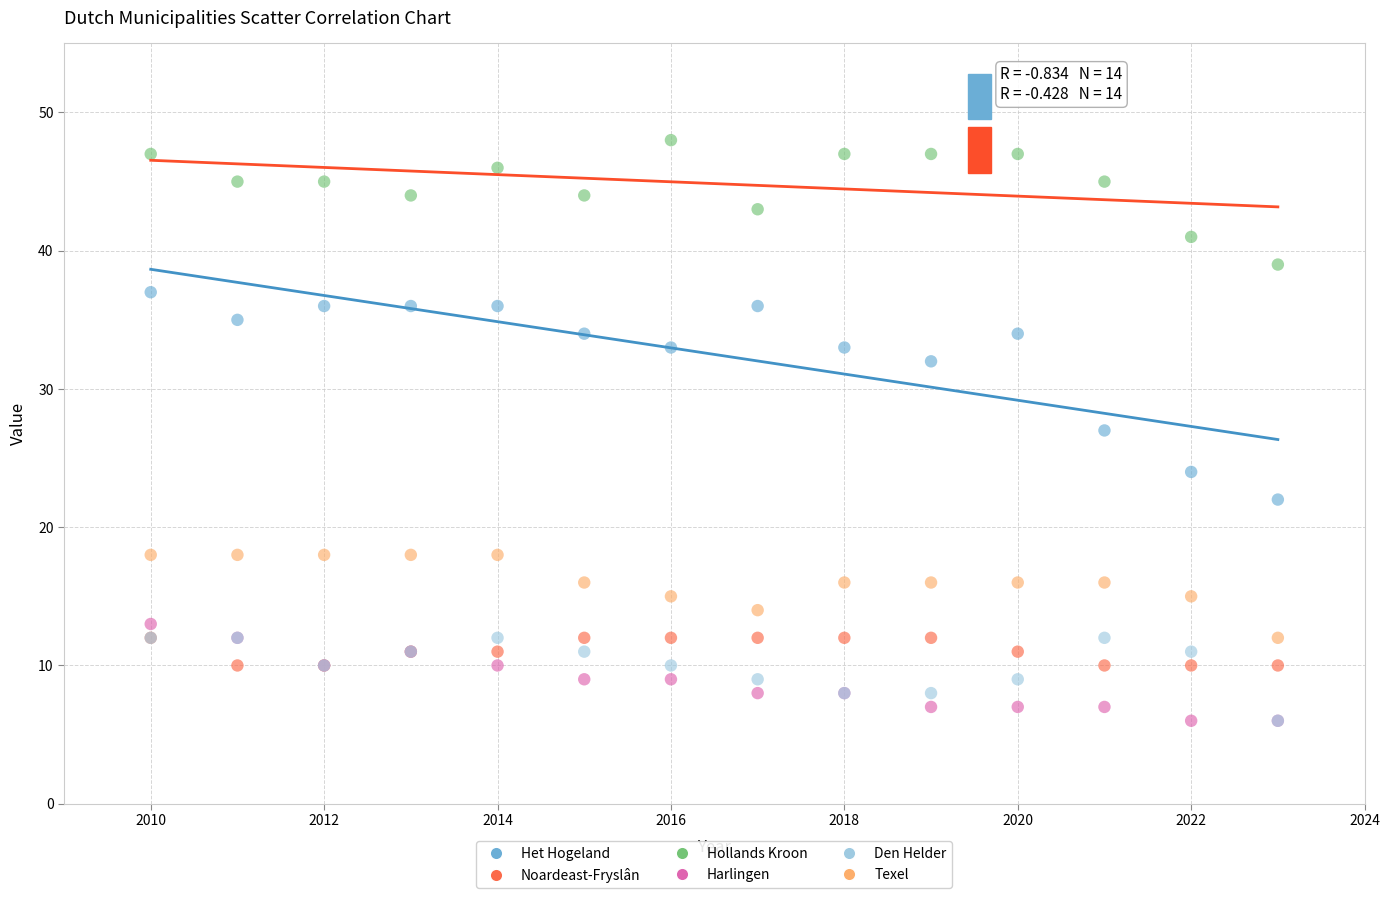

In the Het Hogeland series, what Y value is closest to 29?

27